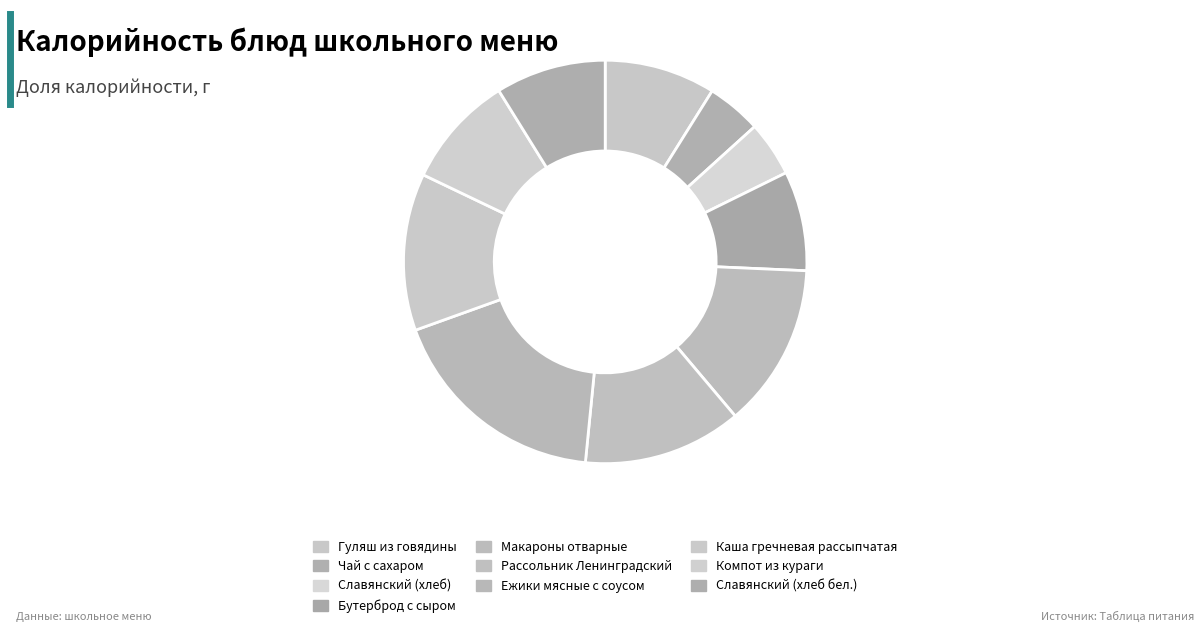

What portion of the pie excludes Славянский (хлеб бел.)?

91.2%